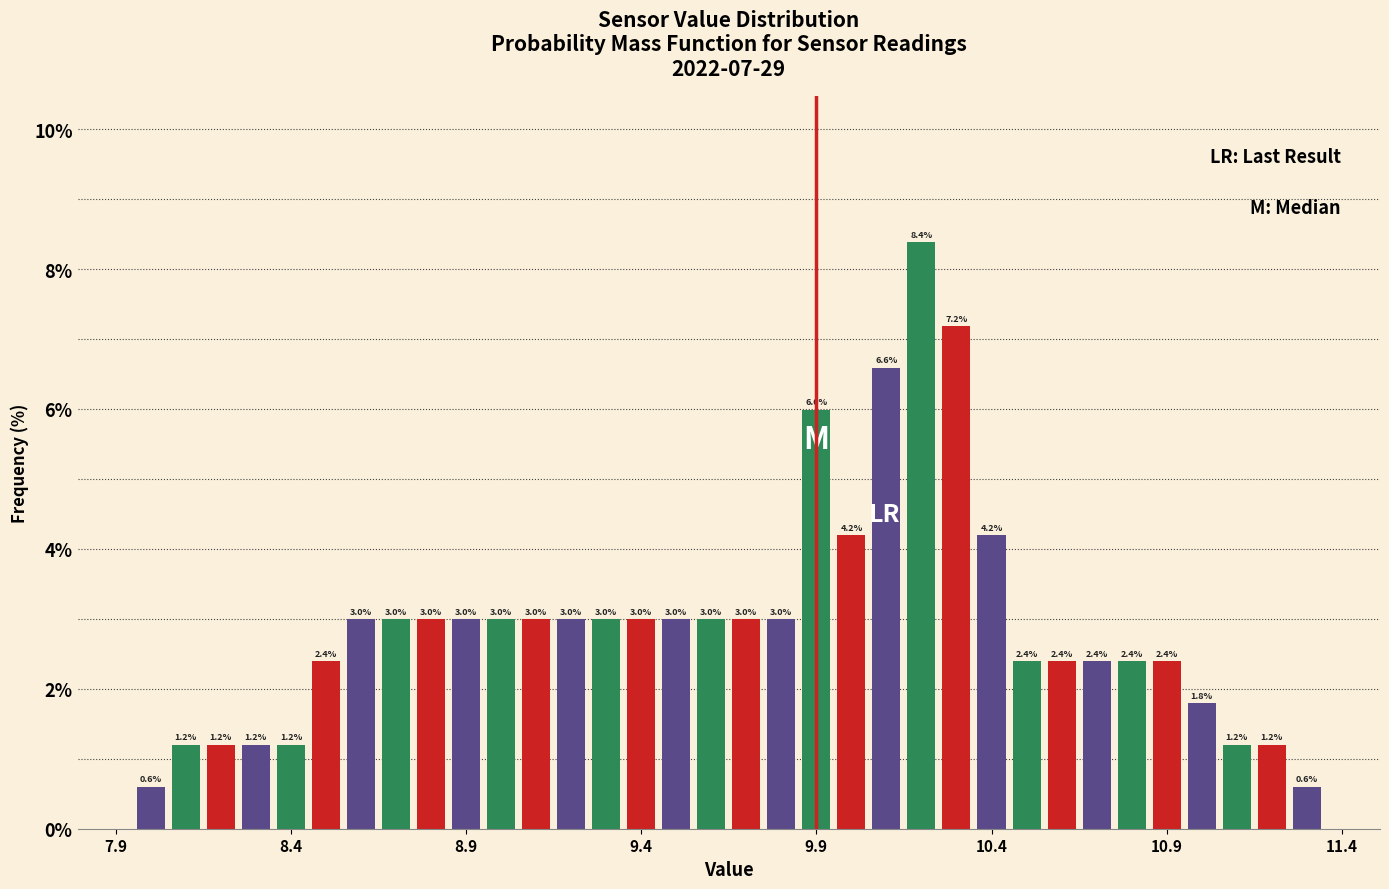

Read against the x-axis, roughly where is the centre of the tallest bar?

10.20